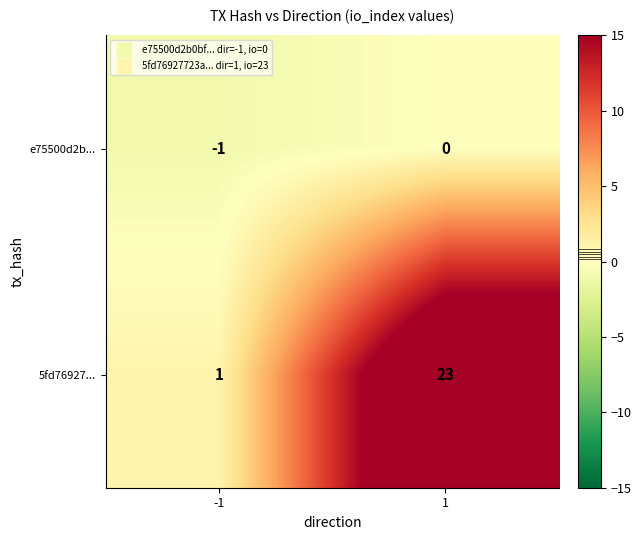

How many values in the 5fd76927... series are below 23?

1